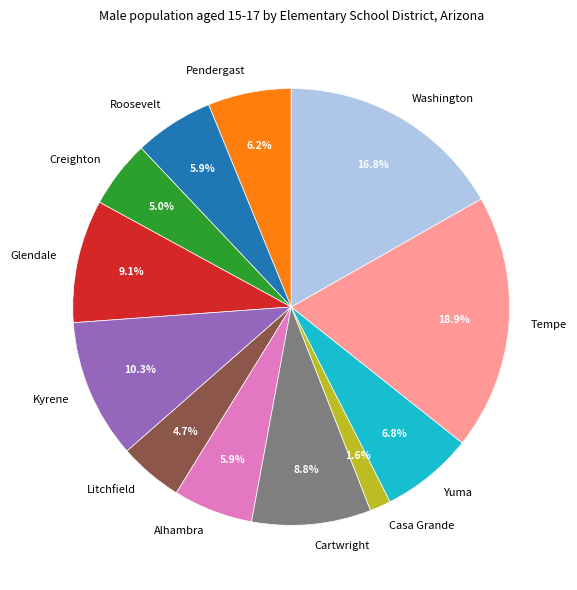

To the nearest percent, what portion does Litchfield represent?

5%